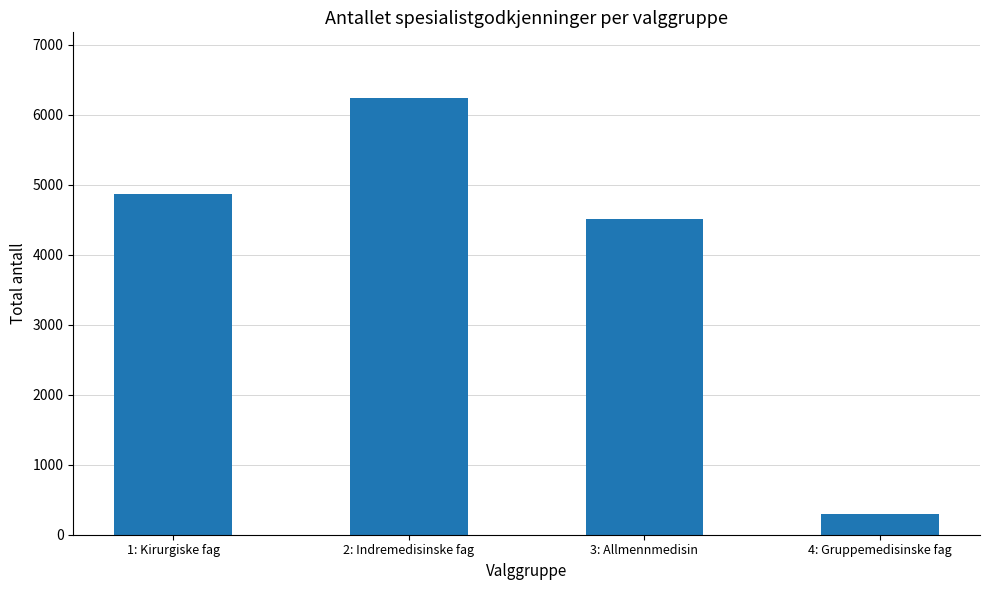

Read the value at 4: Gruppemedisinske fag, to the nearest 10.

290